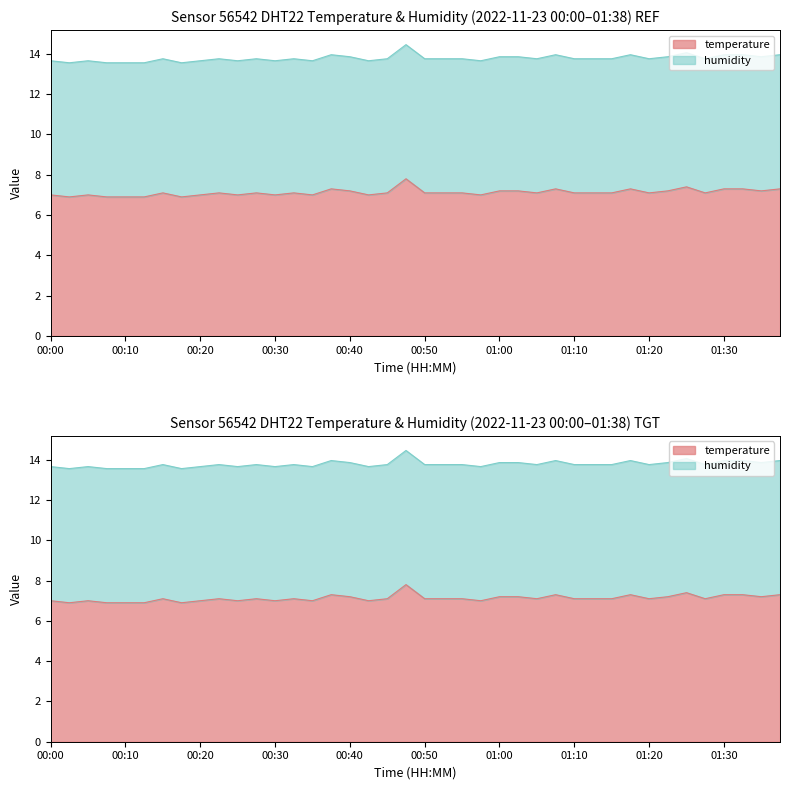

The chart shows a value of 7.1 at 01:10. True or false?

True